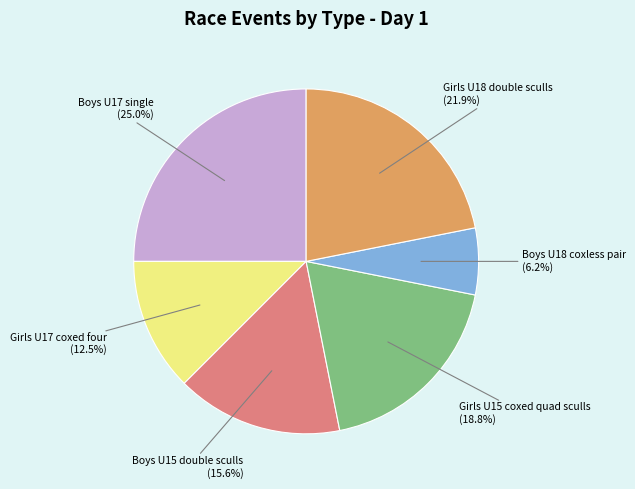

Is there any slice that represents more than half of the pie?

No